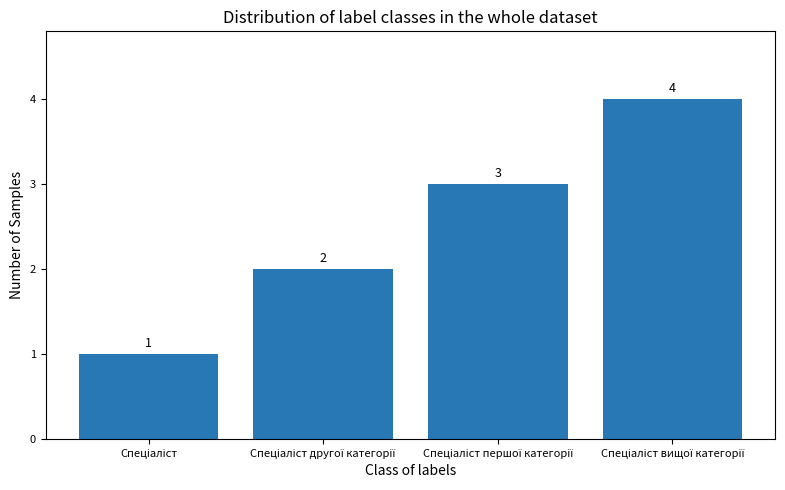

What is the sum of all values?

10